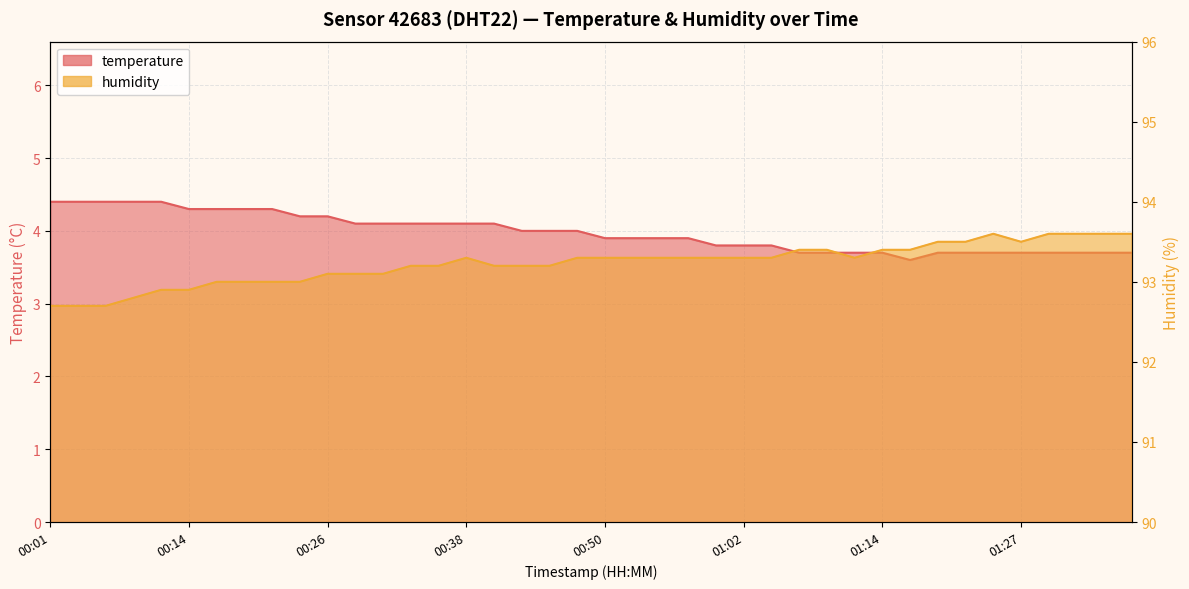

Is the value of temperature at 00:53 greater than the value of humidity at 01:05?

No